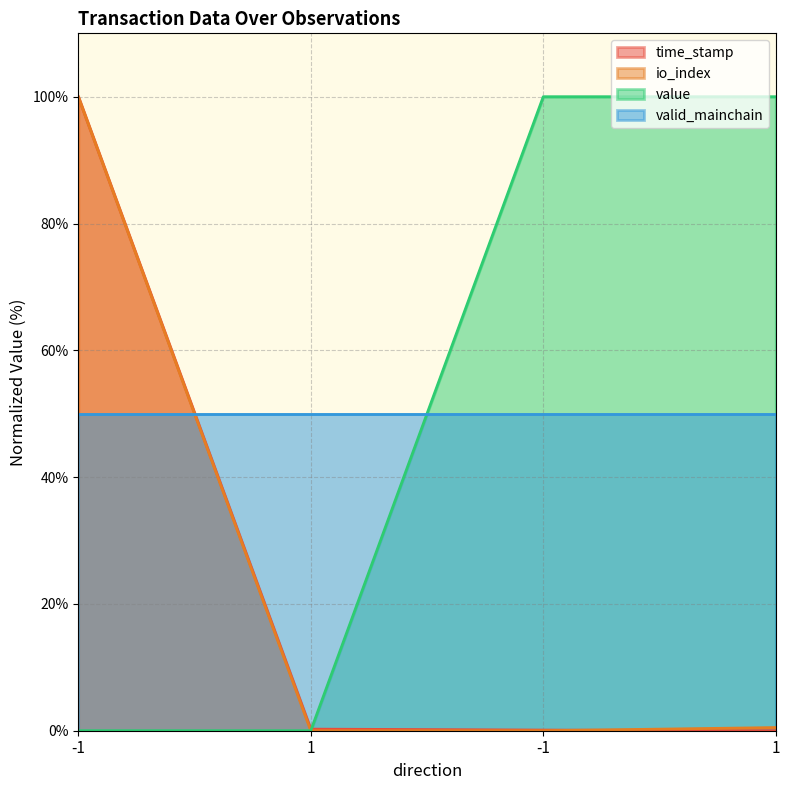

True or false: value has more than 0 interior local peaks.

False